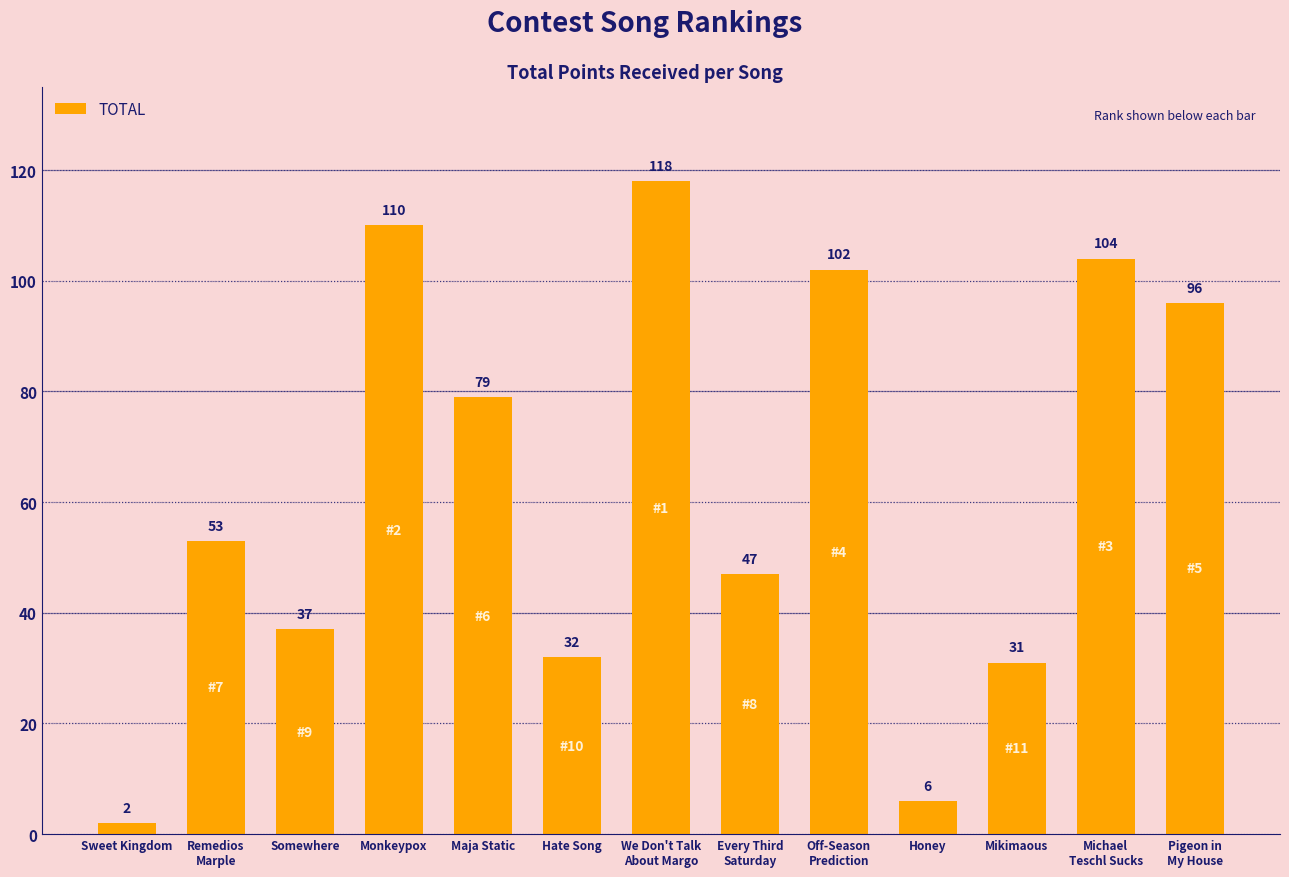

What is the value of the 3rd bar from the left?

37